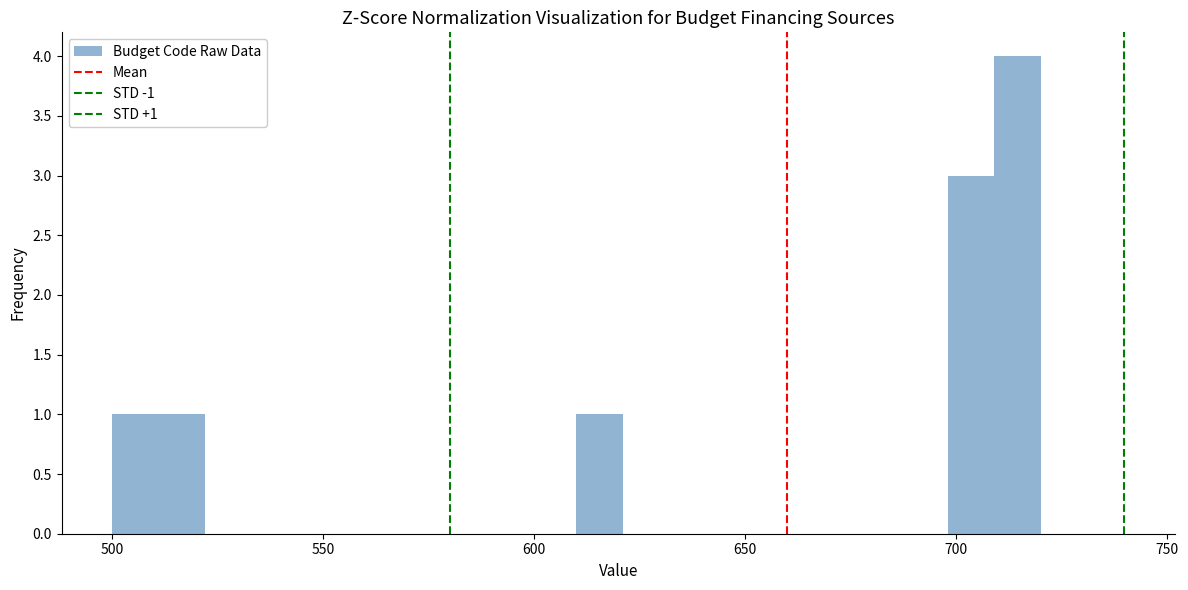

Read against the x-axis, roughly where is the centre of the tallest bar?

715